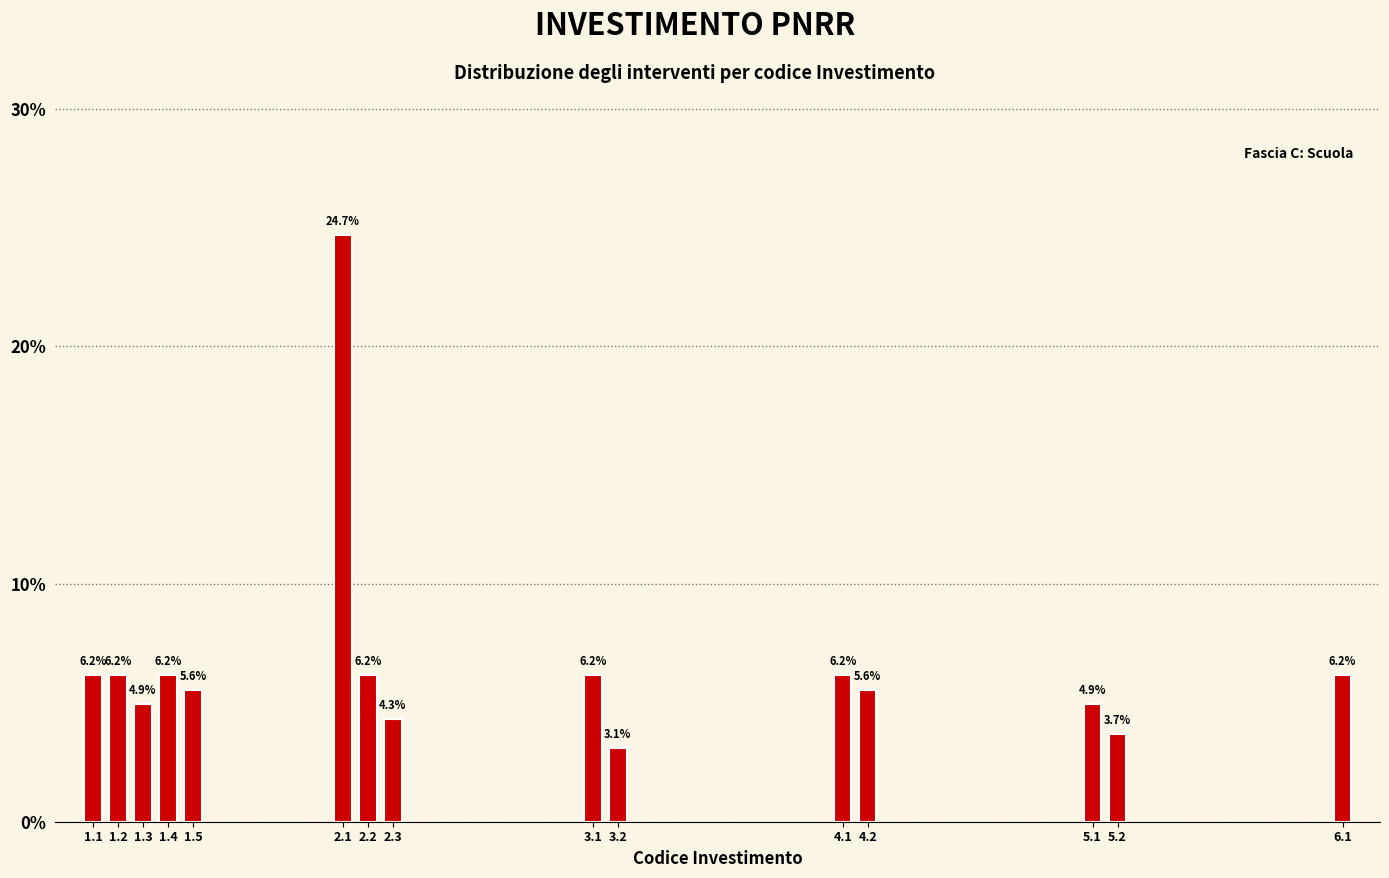

Reading left to right, list all the values displayed in this chart.

1.1=6.2	1.2=6.2	1.3=4.9	1.4=6.2	1.5=5.6	2.1=24.7	2.2=6.2	2.3=4.3	3.1=6.2	3.2=3.1	4.1=6.2	4.2=5.6	5.1=4.9	5.2=3.7	6.1=6.2